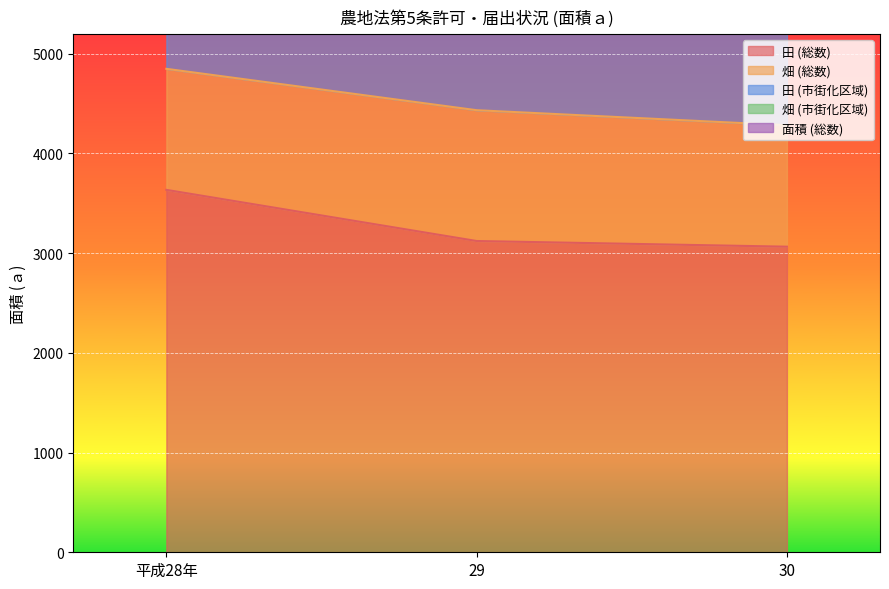

At which label does 田 (総数) reach its peak?

平成28年